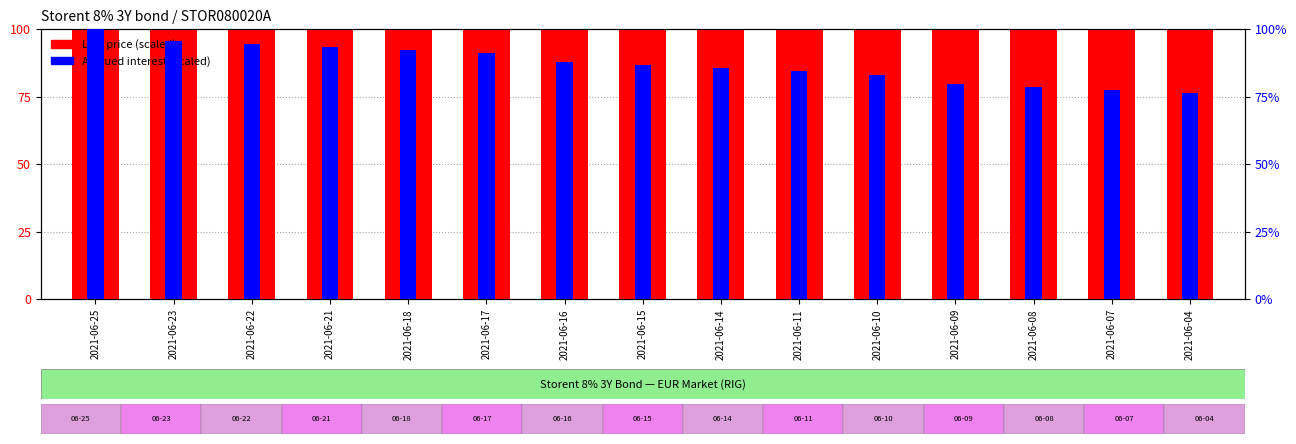

Rank the series at 2021-06-04 from lowest to highest value.

Accrued interest (scaled), Last price (scaled)